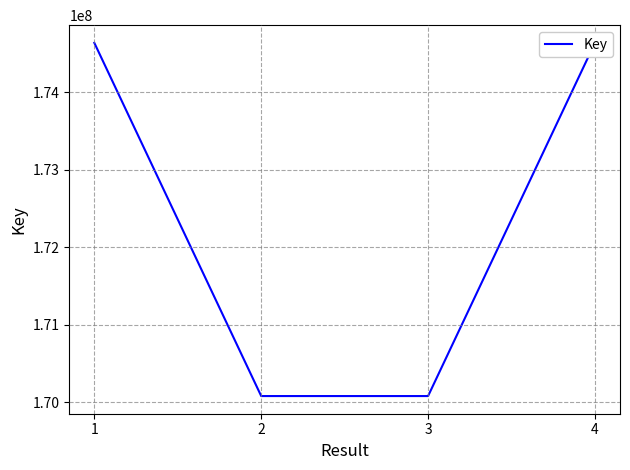

Approximately how many times larger is the value at 4 compared to 3?

1.0